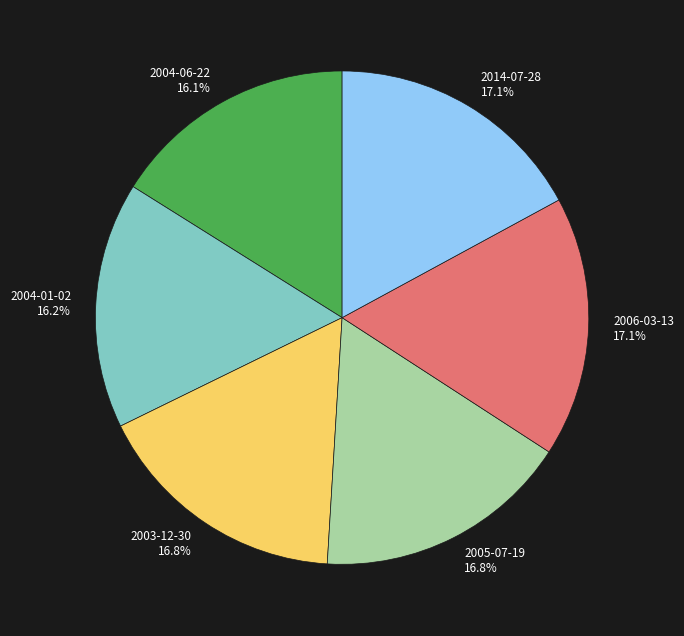

Is 2004-01-02 16.2% the majority of the pie?

No